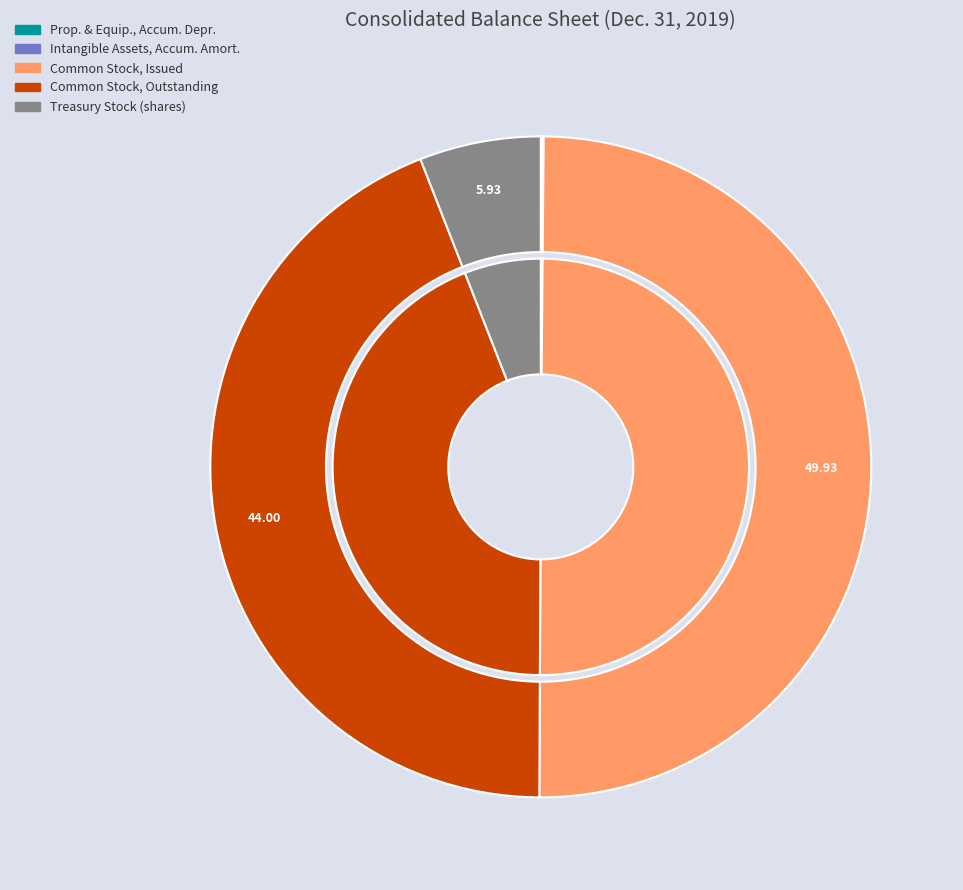

Does Property and equipment, accumulated depreciation account for over 50% of the chart?

No